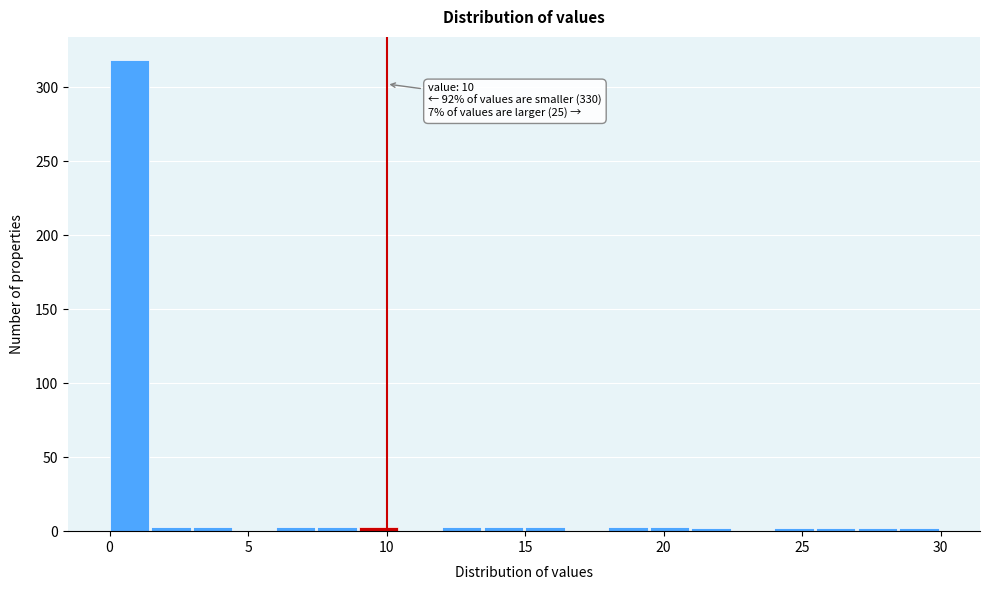

Read against the x-axis, roughly where is the centre of the tallest bar?

0.5